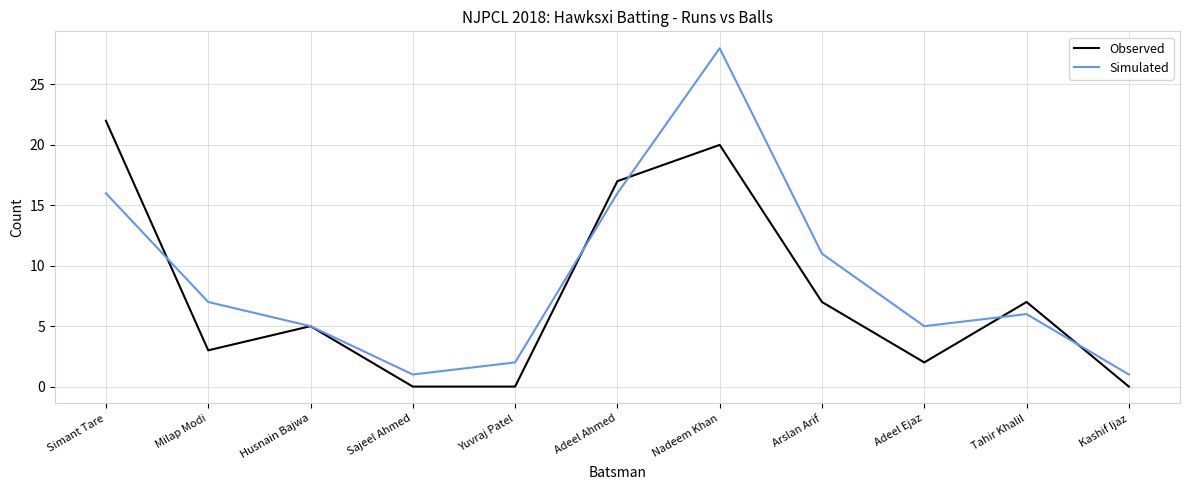

What is the approximate value of Observed at Tahir Khalil?

7